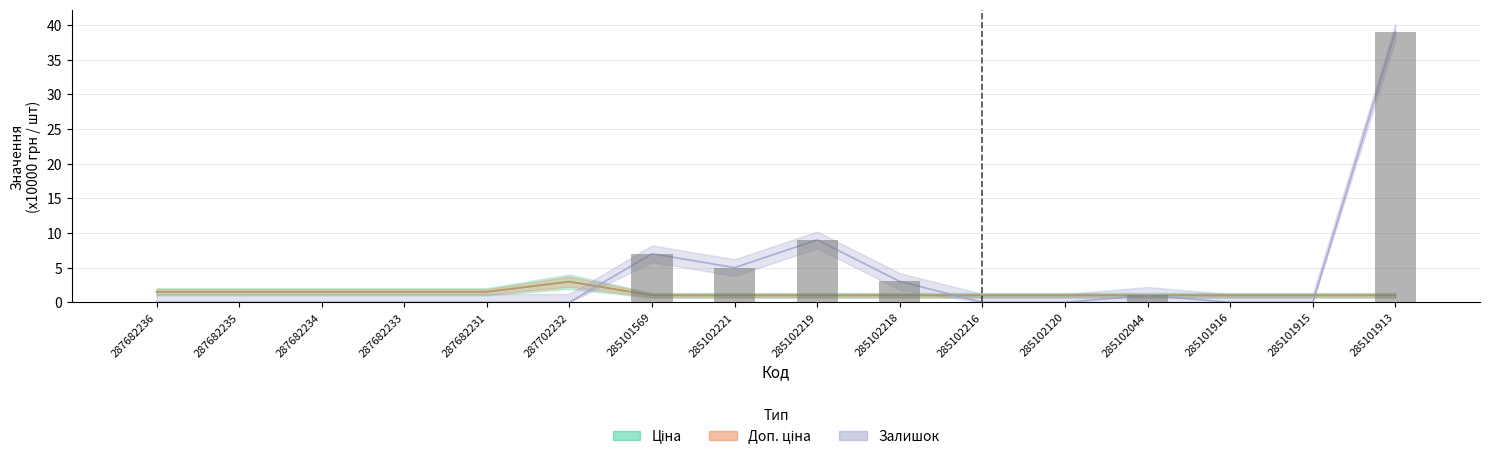

What is the difference between the maximum and minimum values in the Ціна series?

2.0